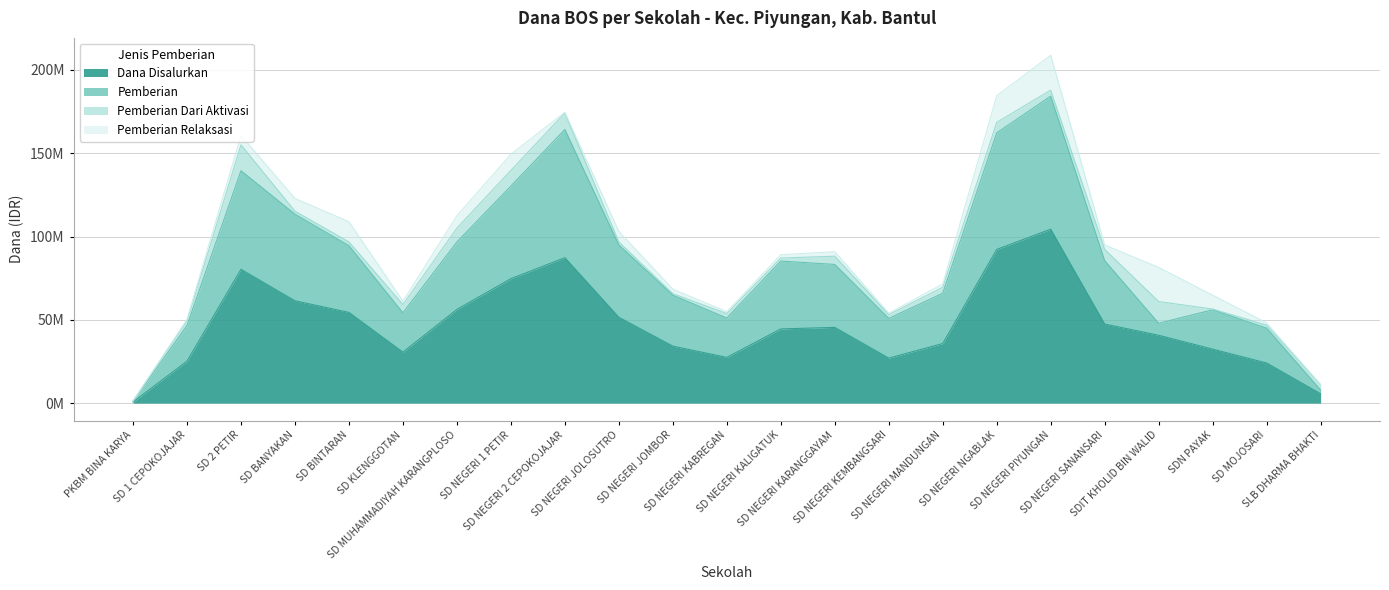

The value of Dana Disalurkan at SD 1 CEPOKOJAJAR is 25200000. True or false?

True